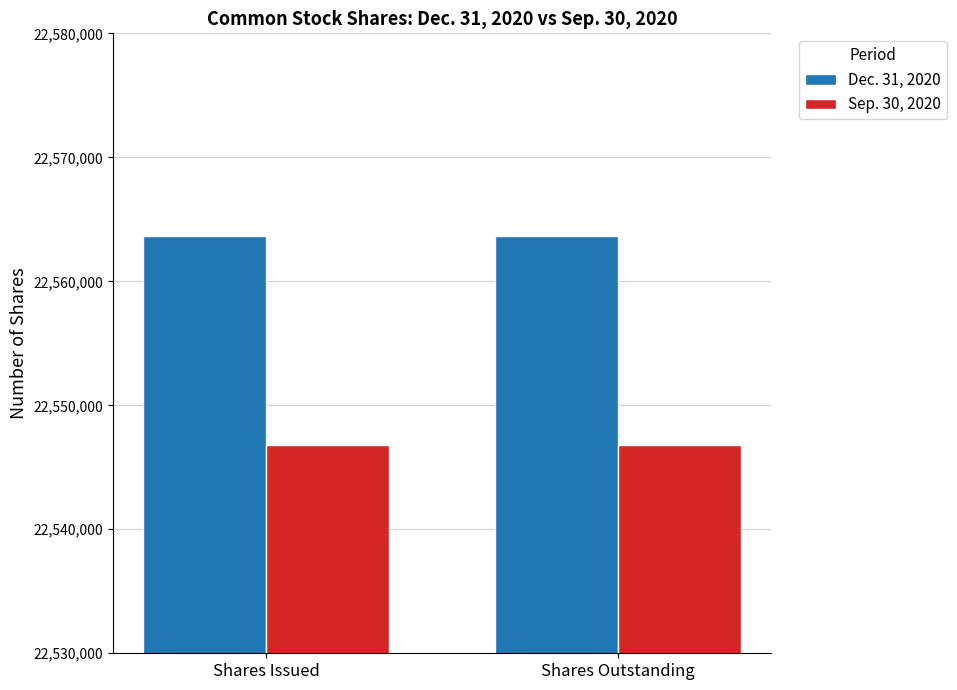

Reading left to right, transcribe all the data shown in this chart.

Dec. 31, 2020: Shares Issued=22563649	Shares Outstanding=22563649
Sep. 30, 2020: Shares Issued=22546765	Shares Outstanding=22546765